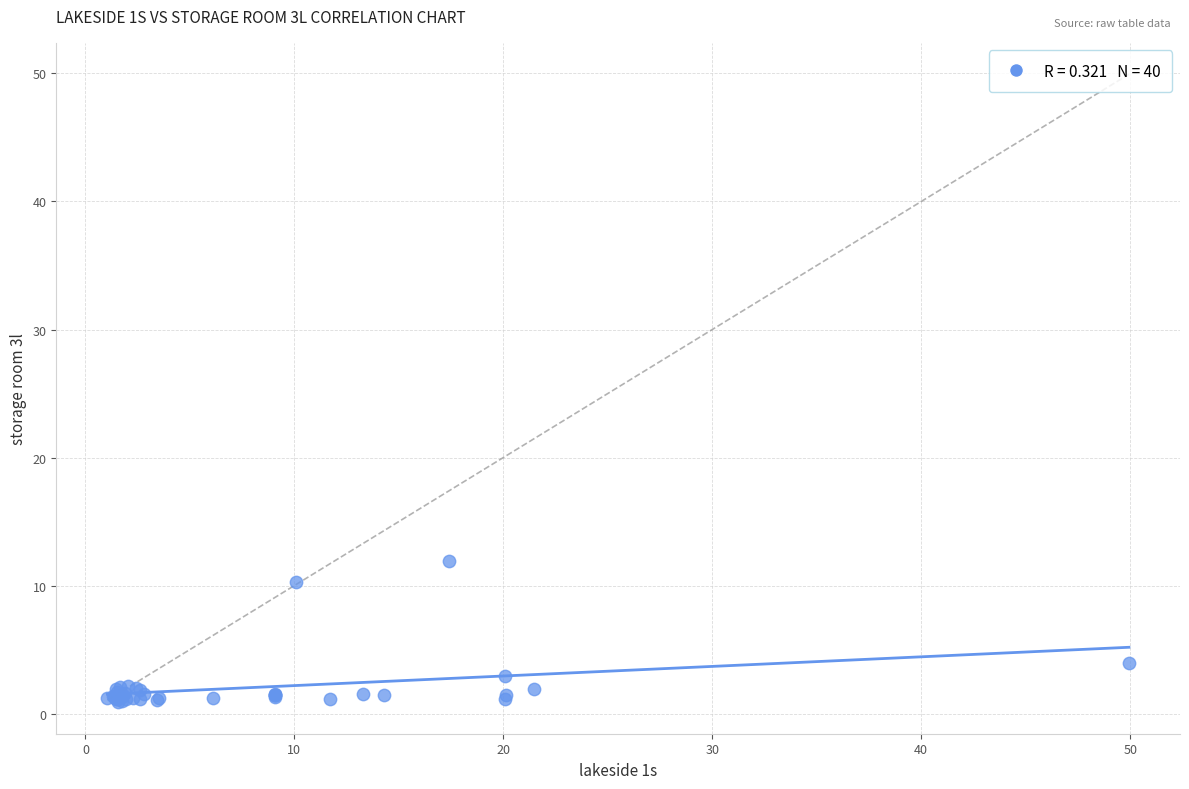

What Y value in the scatter plot is closest to 6?

3.9